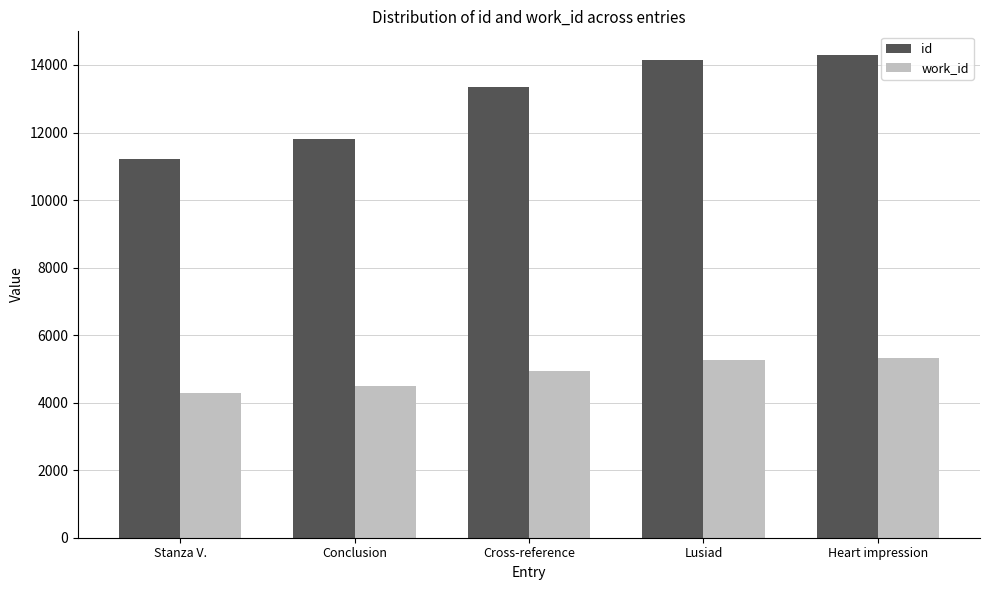

What is the difference between the highest and lowest values at Lusiad?

8901